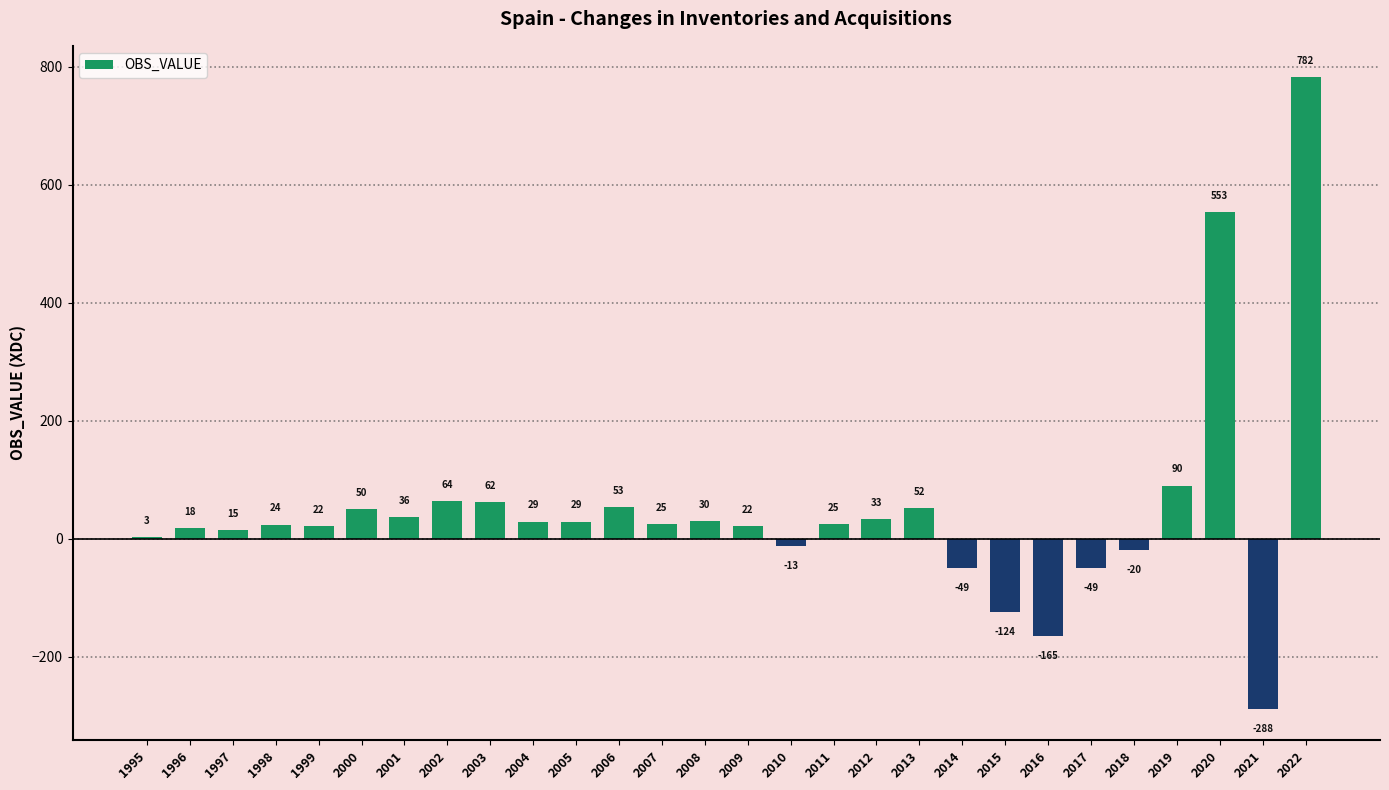

Reading right to left, transcribe all the data shown in this chart.

782	-288	553	90	-20	-49	-165	-124	-49	52	33	25	-13	22	30	25	53	29	29	62	64	36	50	22	24	15	18	3